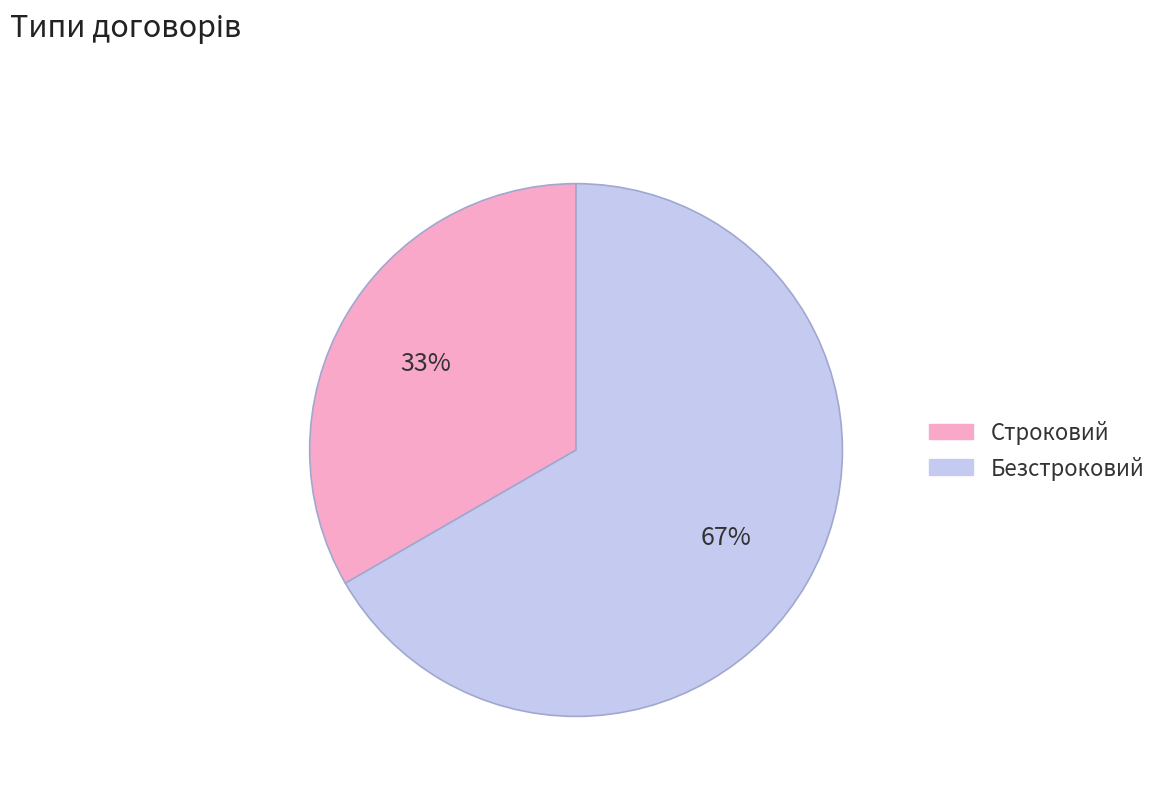

To the nearest percent, what portion does Строковий represent?

33%